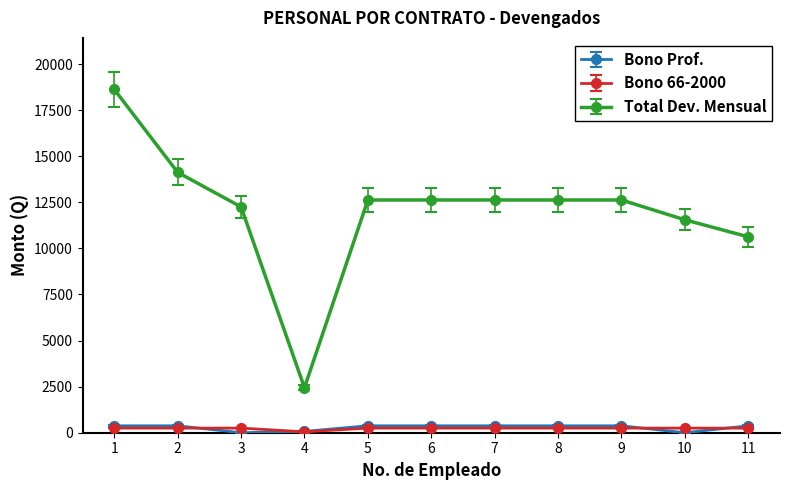

Where is the first local minimum for Total Dev. Mensual?

4